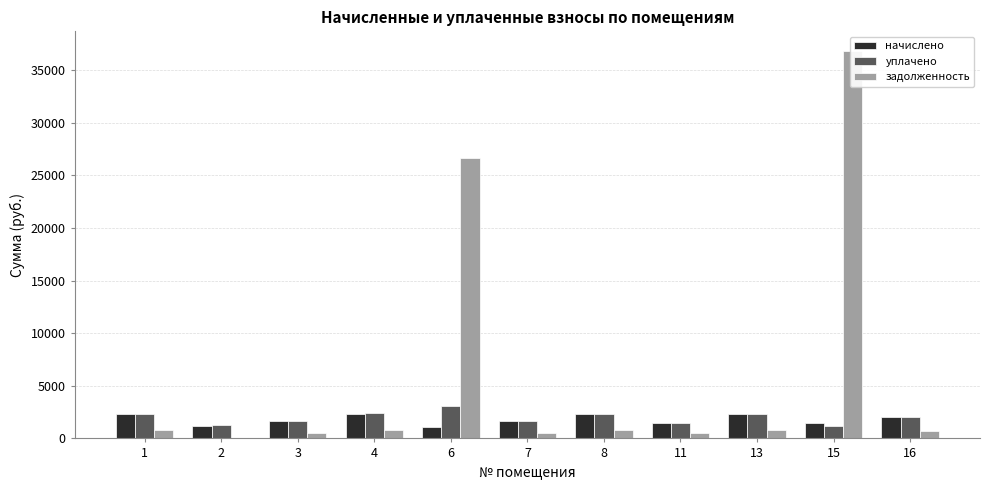

At which label does задолженность first exceed 757?

1